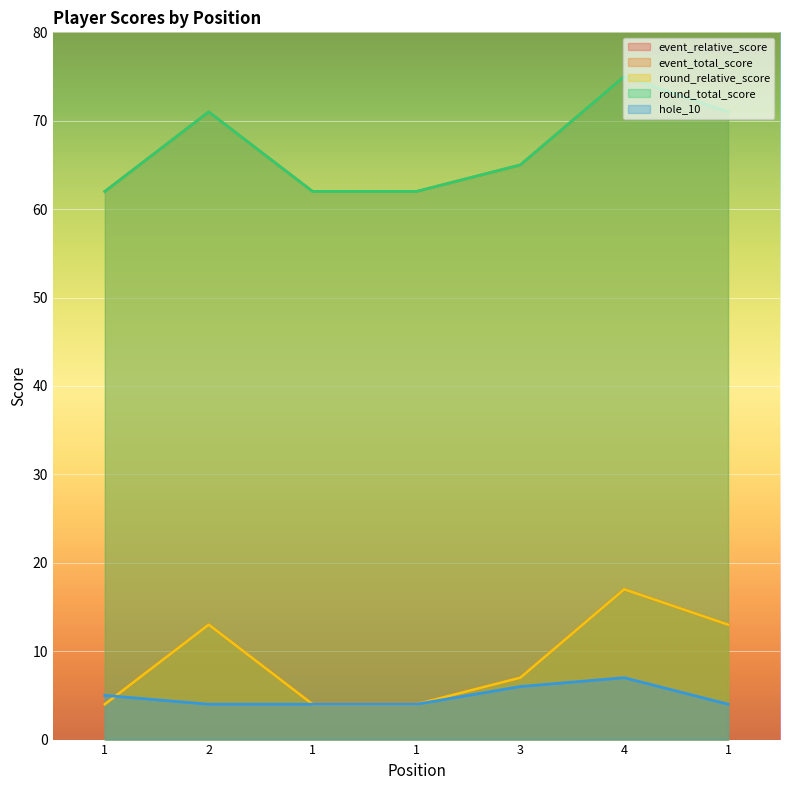

What is the label of the 7th point from the right?

1